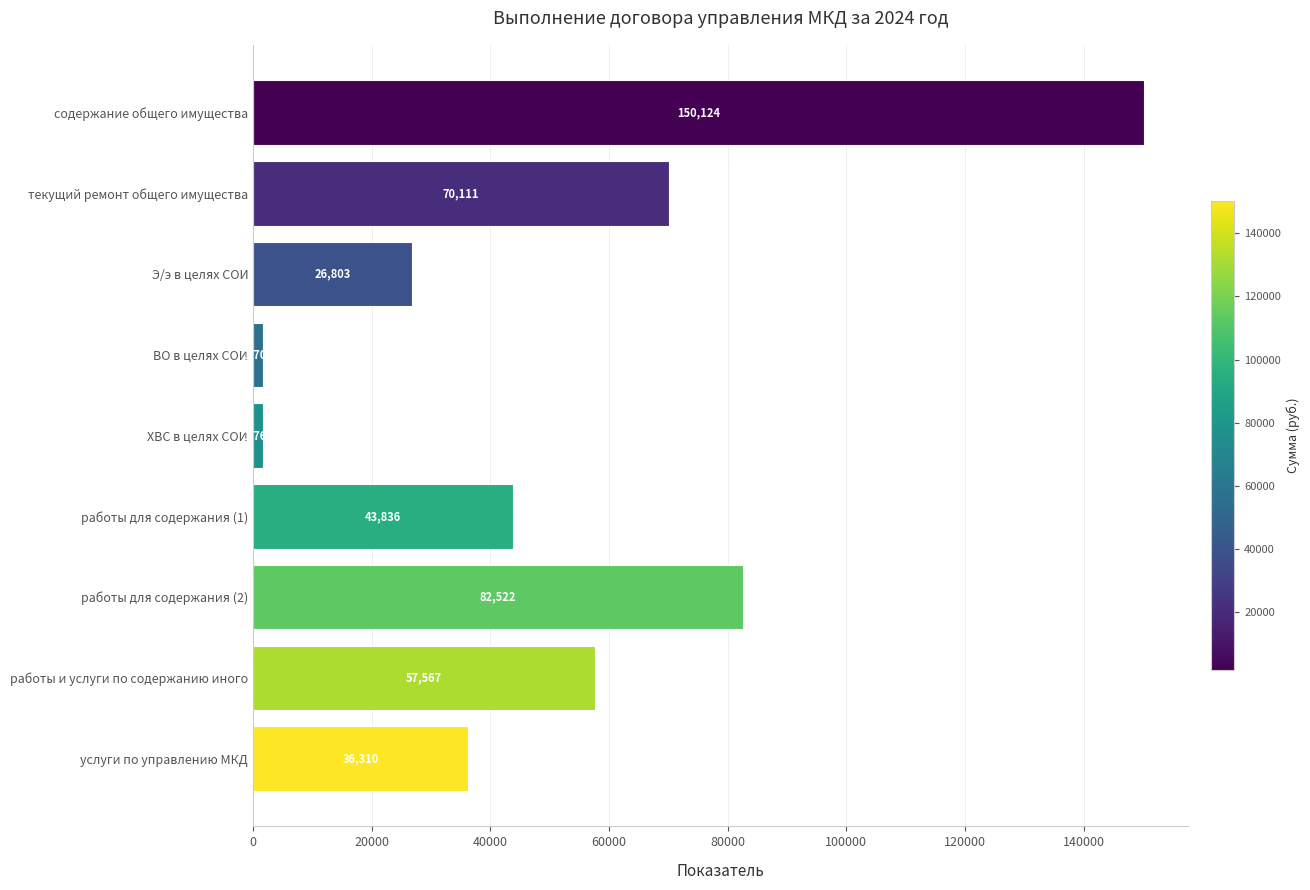

How many bars are there in total?

9